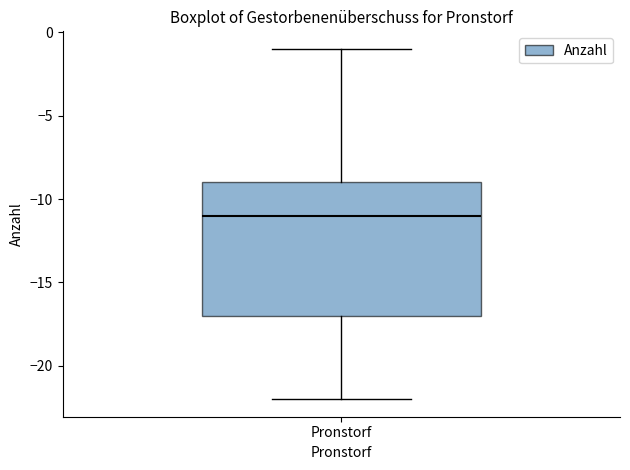

Where is the lower edge of the box for Pronstorf on the y-axis? The values are not printed on the chart, so give them approximately, as read against the axis.

-17